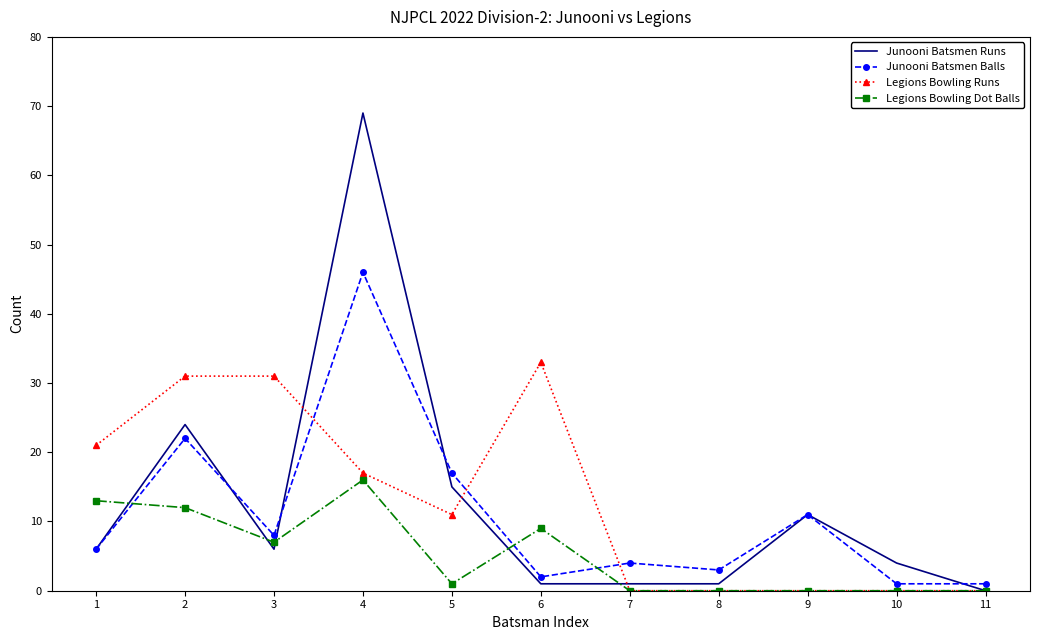

Where is Junooni Batsmen Balls nearest to the value 23?

2